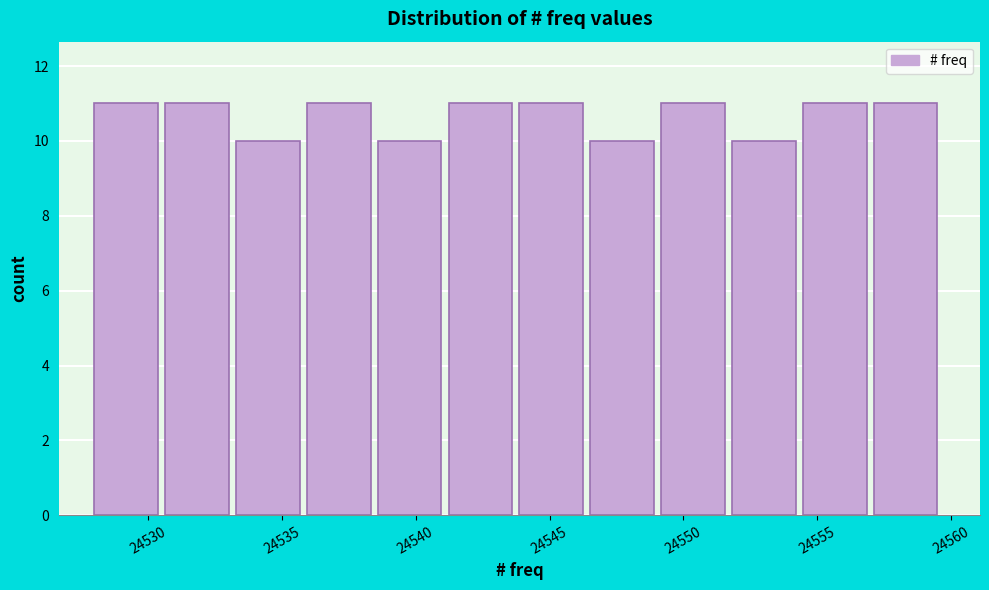

Reading left to right, list every bar in this chart as the range it spans on the x-axis followed by its height. Neither the bar edges nor the heights are printed on the chart, so give them approximately, as read against the axes.

24528.0 to 24530.5: 11
24530.5 to 24533.5: 11
24533.5 to 24536.0: 10
24536.0 to 24538.5: 11
24538.5 to 24541.0: 10
24541.0 to 24544.0: 11
24544.0 to 24546.5: 11
24546.5 to 24549.0: 10
24549.0 to 24552.0: 11
24552.0 to 24554.5: 10
24554.5 to 24557.0: 11
24557.0 to 24560.0: 11